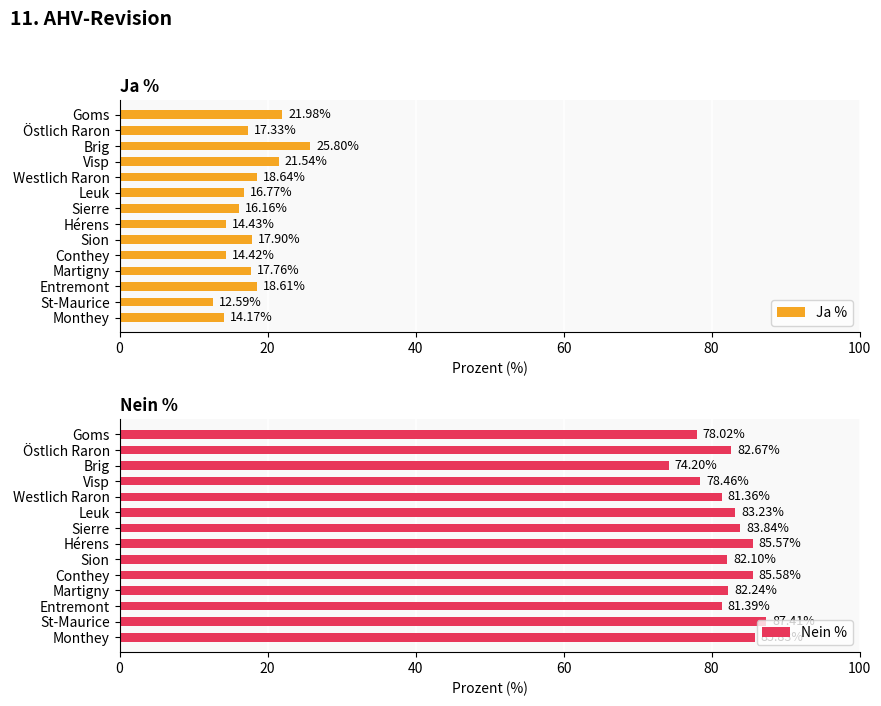

What is the difference between the maximum and second lowest values in the Nein % series?

9.4